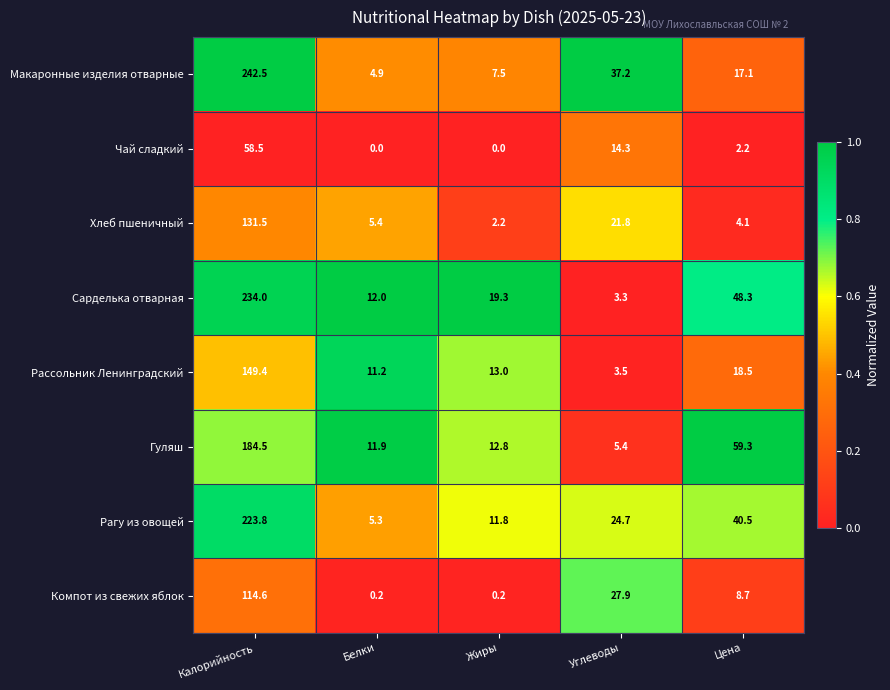

What is the total value across all series at Калорийность?

1338.8